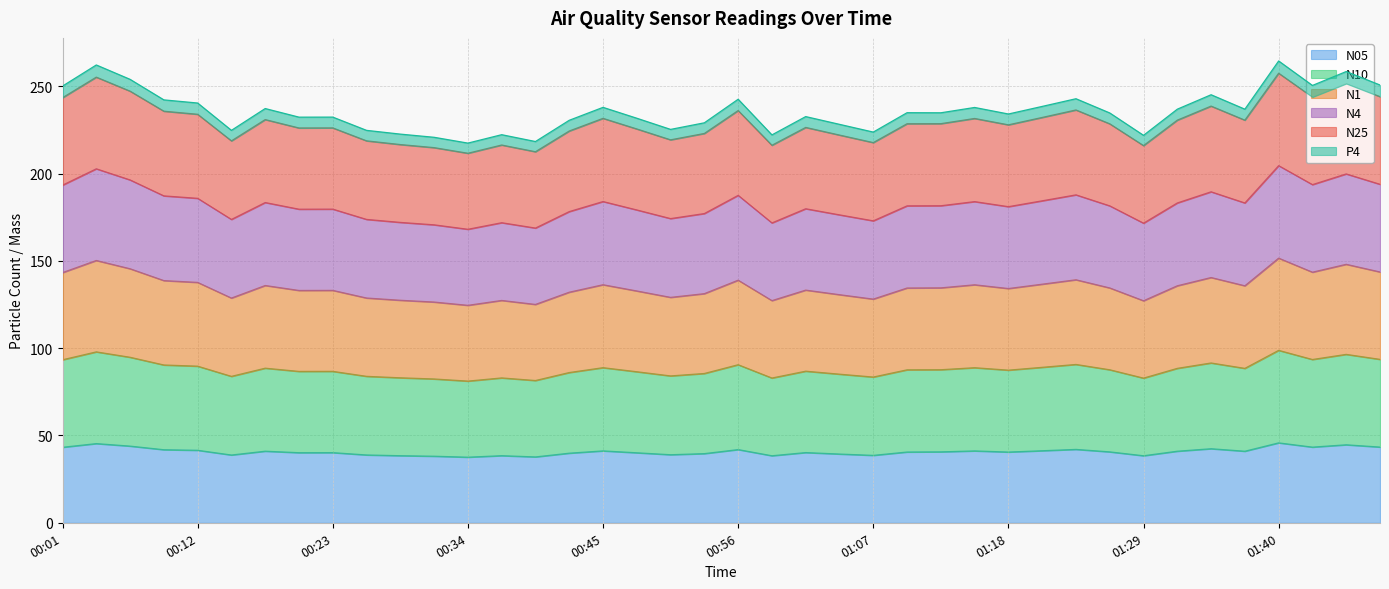

Count the number of data series in this chart.

6